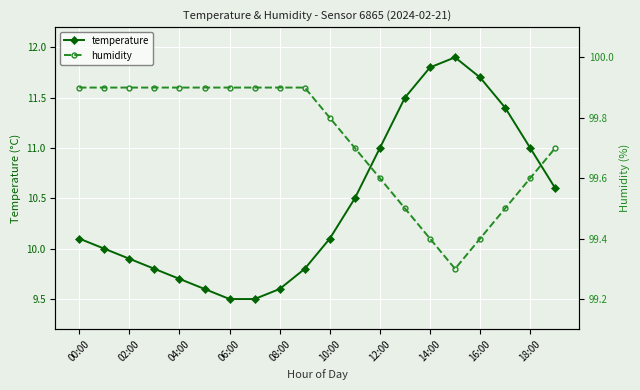

What is the difference between the second highest and minimum values in the humidity series?

0.6